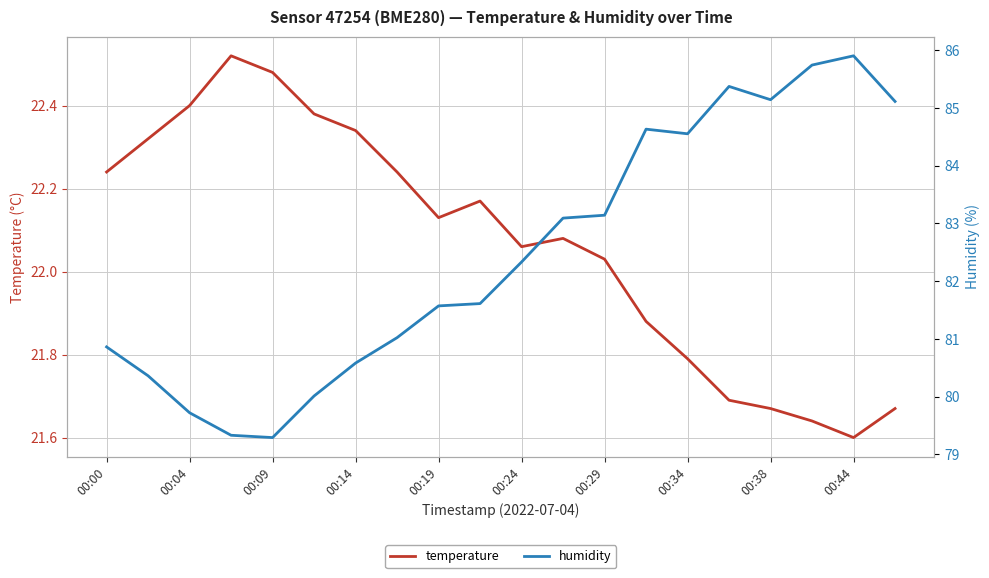

How many distinct data groups are displayed?

2